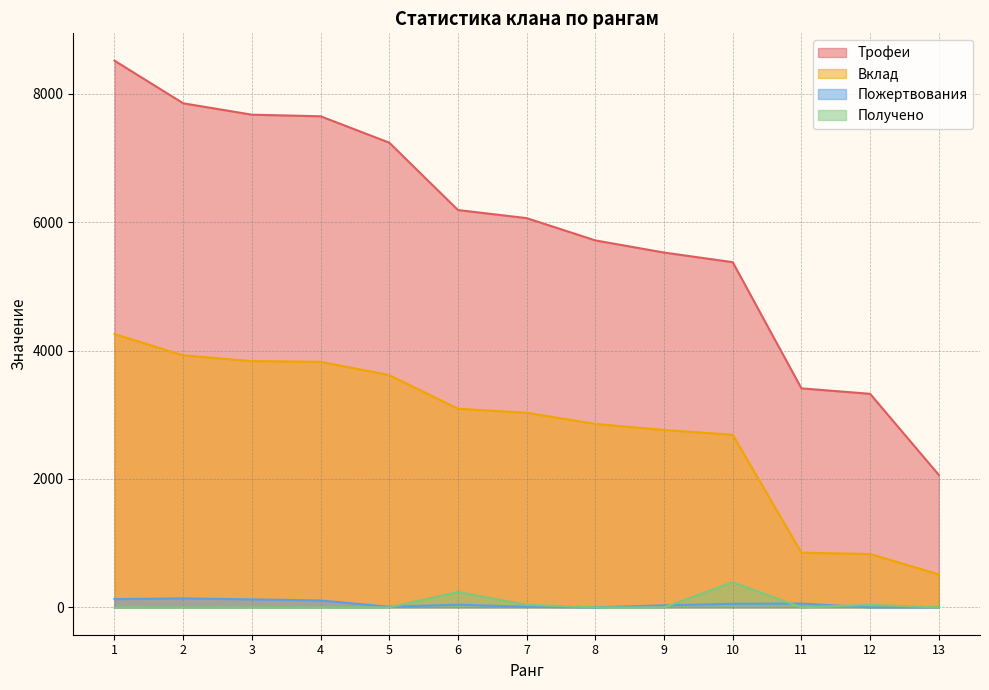

Which has a higher value, 3 or 10?

3